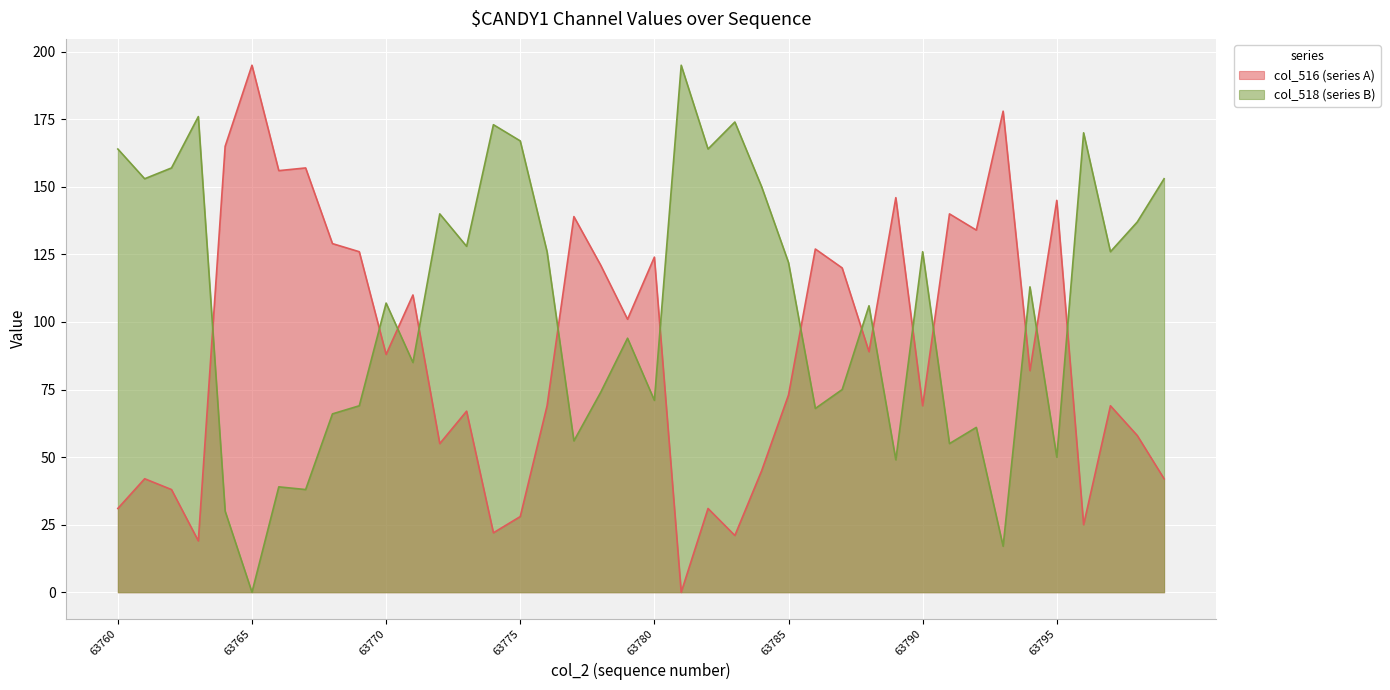

What is the sum of all col_516 values?

3576